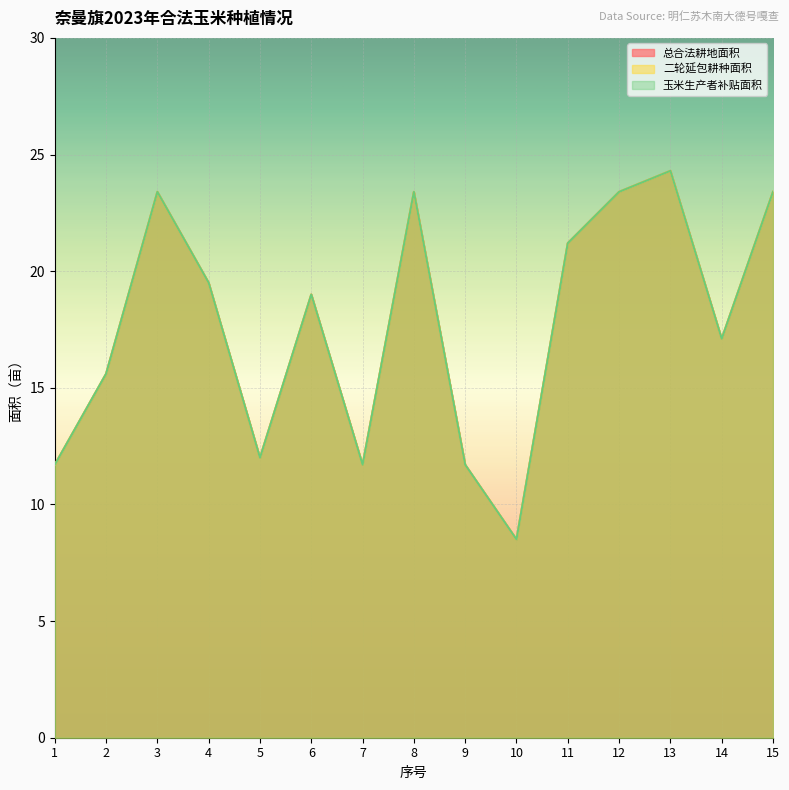

Between 6 and 1, which is larger?

6